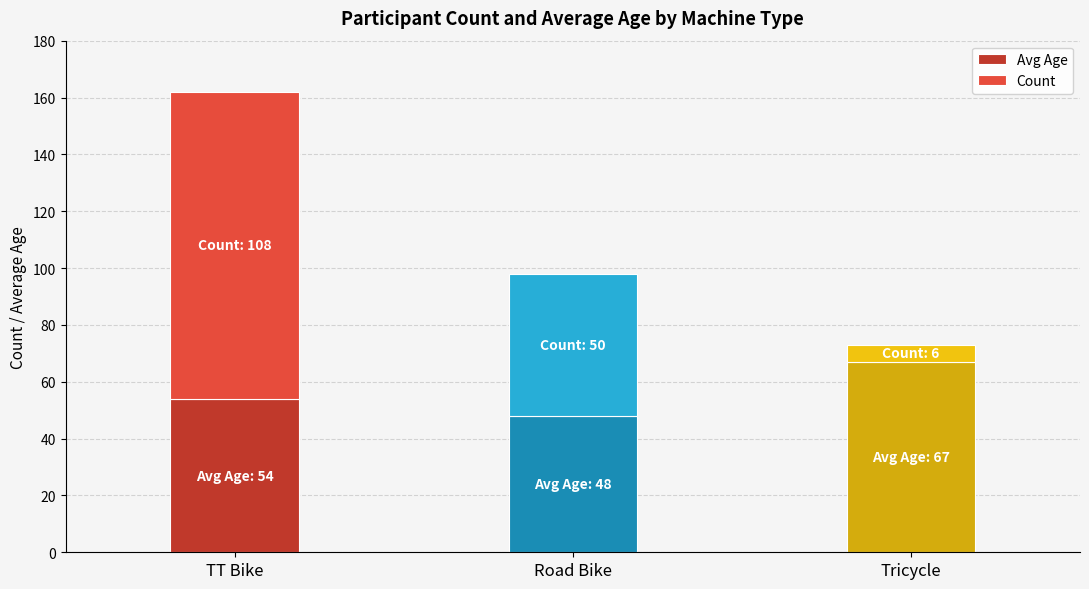

Reading right to left, what are the values for Avg Age?

67	48	54